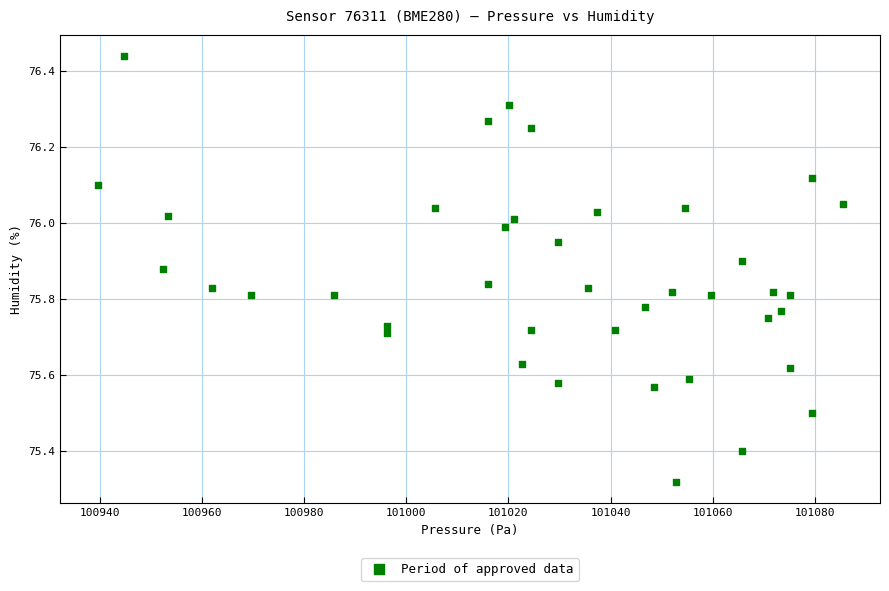

What is the range of X values (max minus min)?

145.9